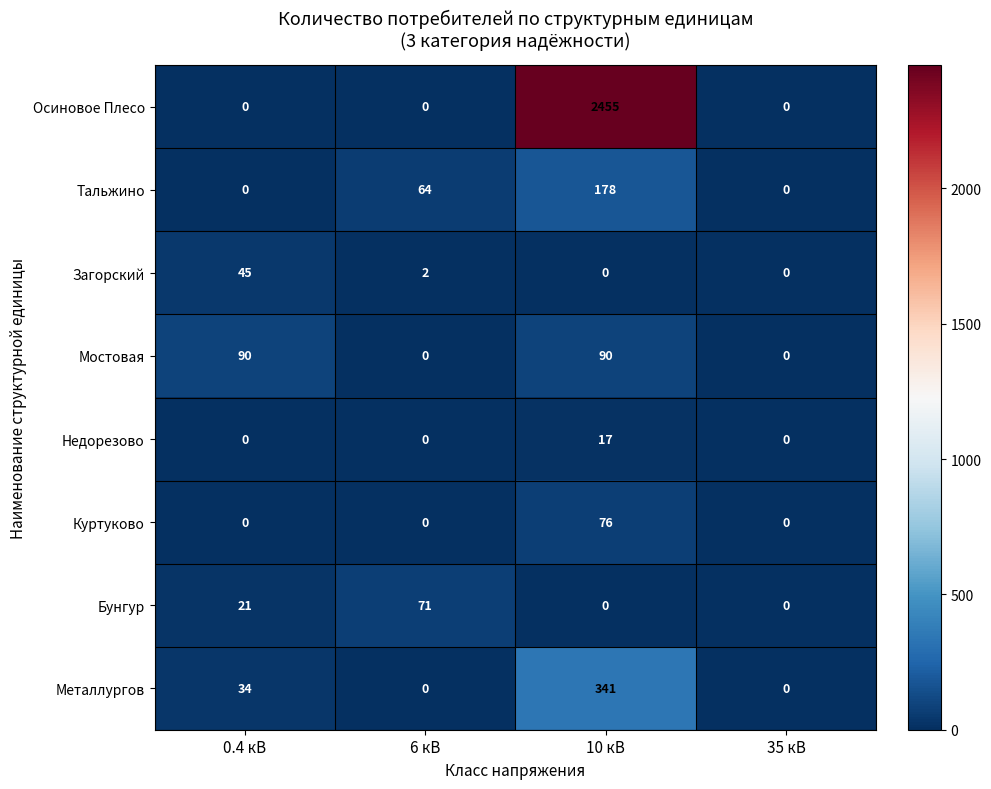

At which label does Загорский first exceed 2?

0.4 кВ